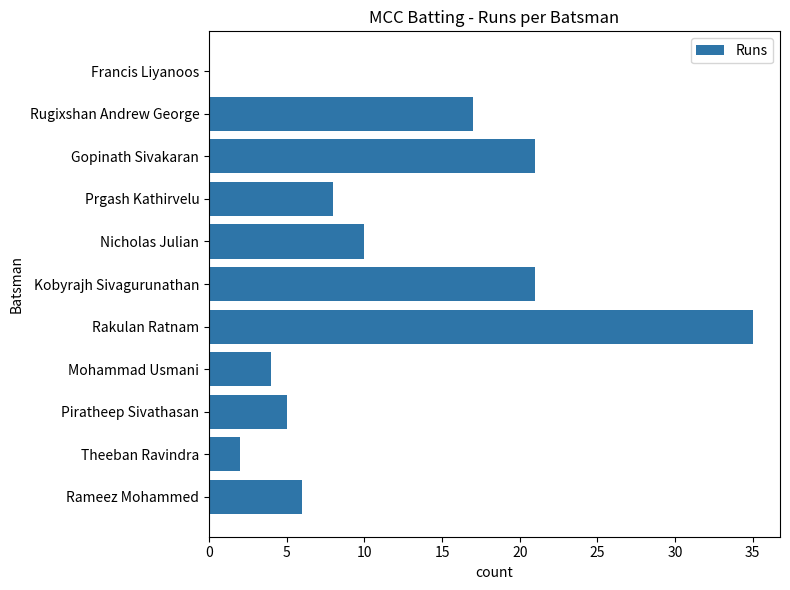

The chart shows a value of 13 at Gopinath Sivakaran. True or false?

False